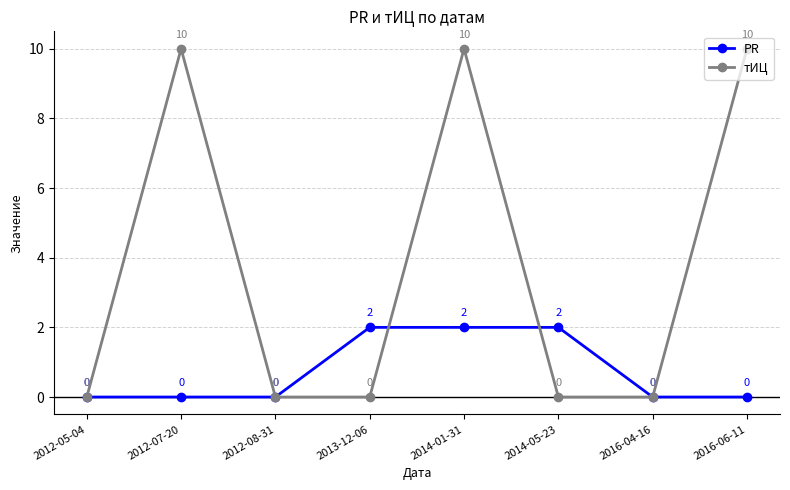

What is the label of the 6th point from the left?

2014-05-23